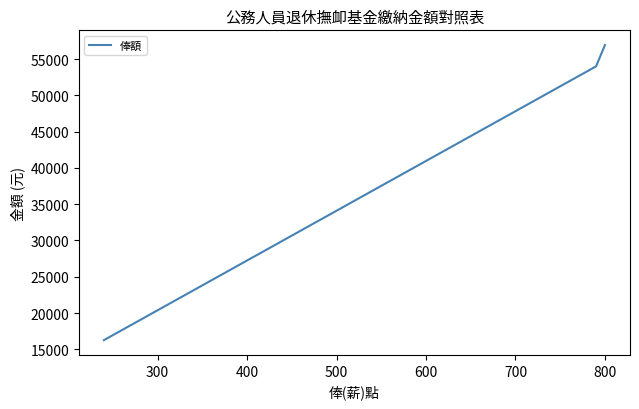

The chart shows a value of 62984 at 13. True or false?

False